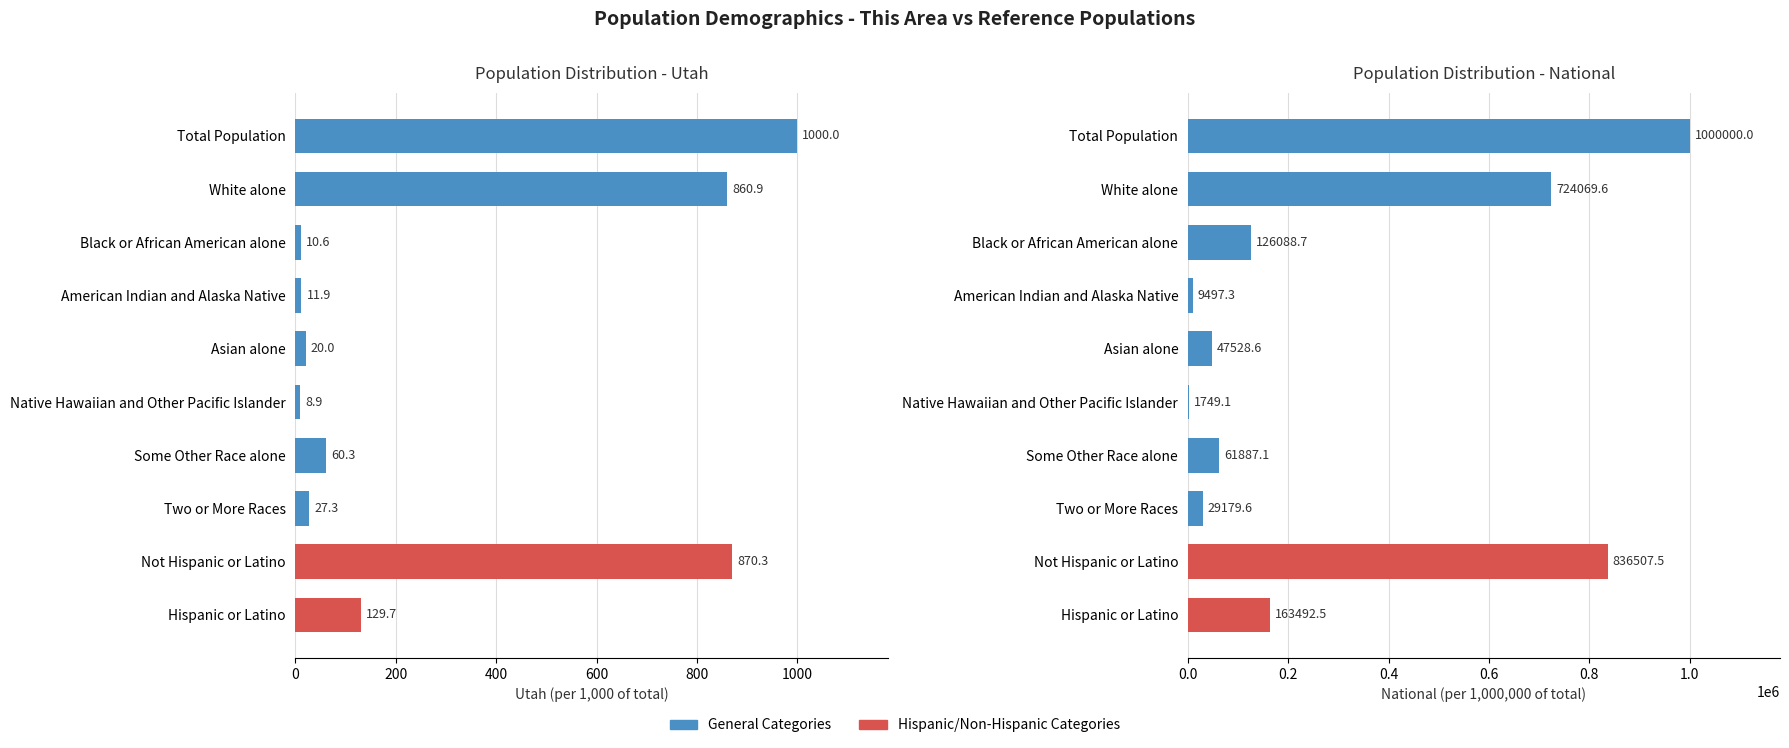

True or false: this_area has a value of 1303.1 at Total Population.

False